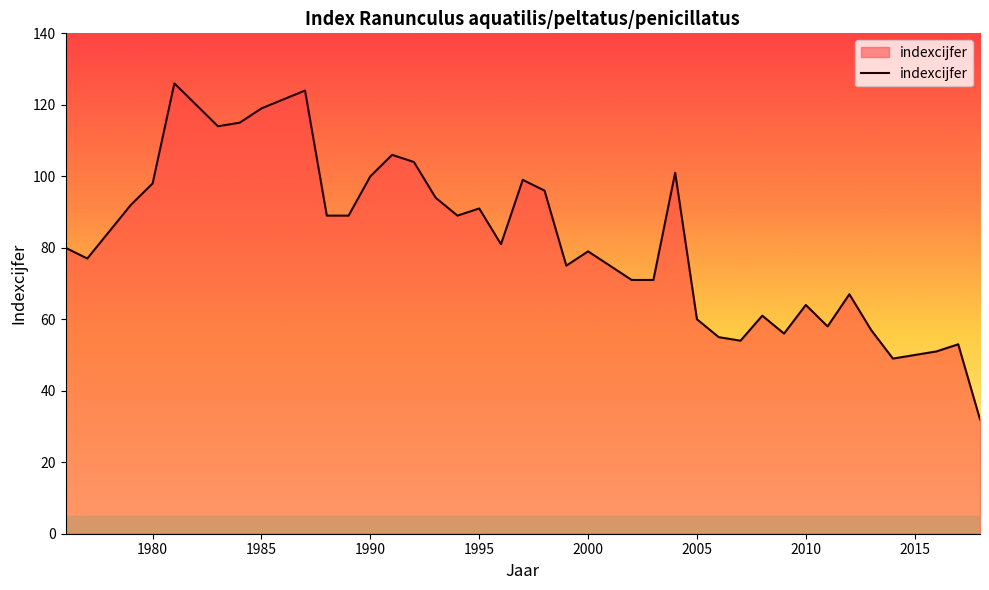

What is the difference between the maximum and minimum values?

94